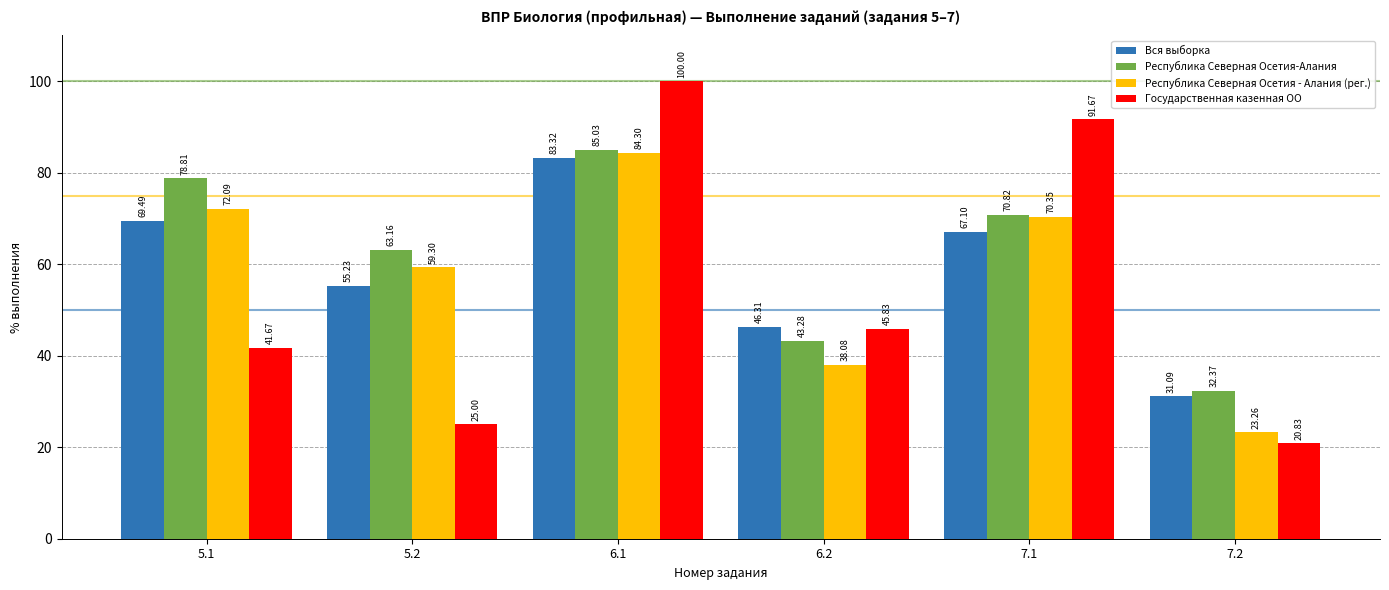

What is the total value across all series at 6.2?

173.5